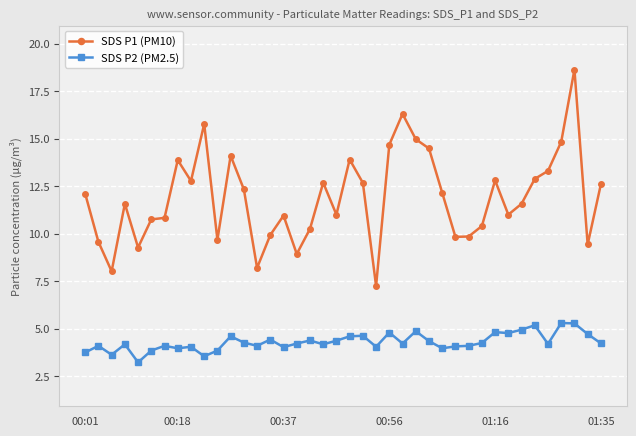

What is the minimum value shown in the chart?

3.2